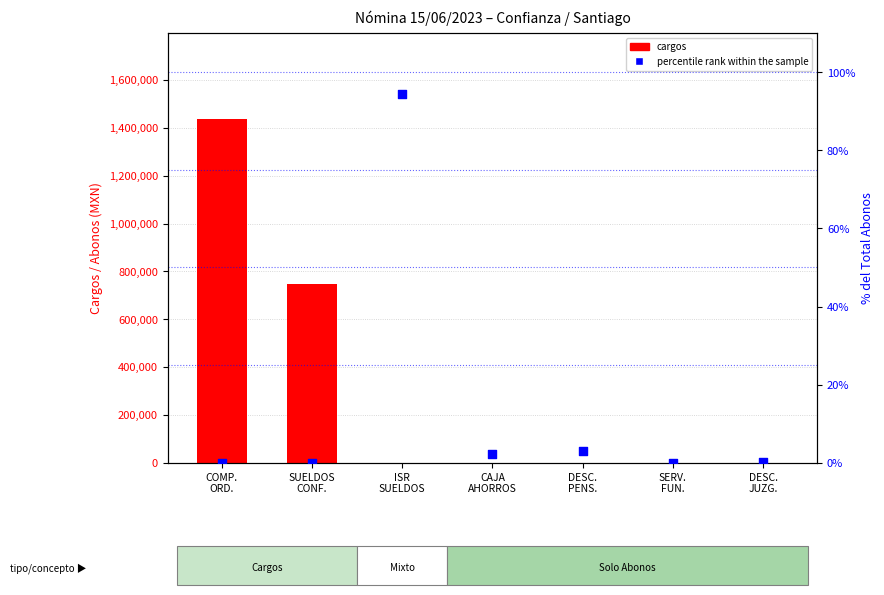

Which series reaches the minimum Y coordinate?

cargos